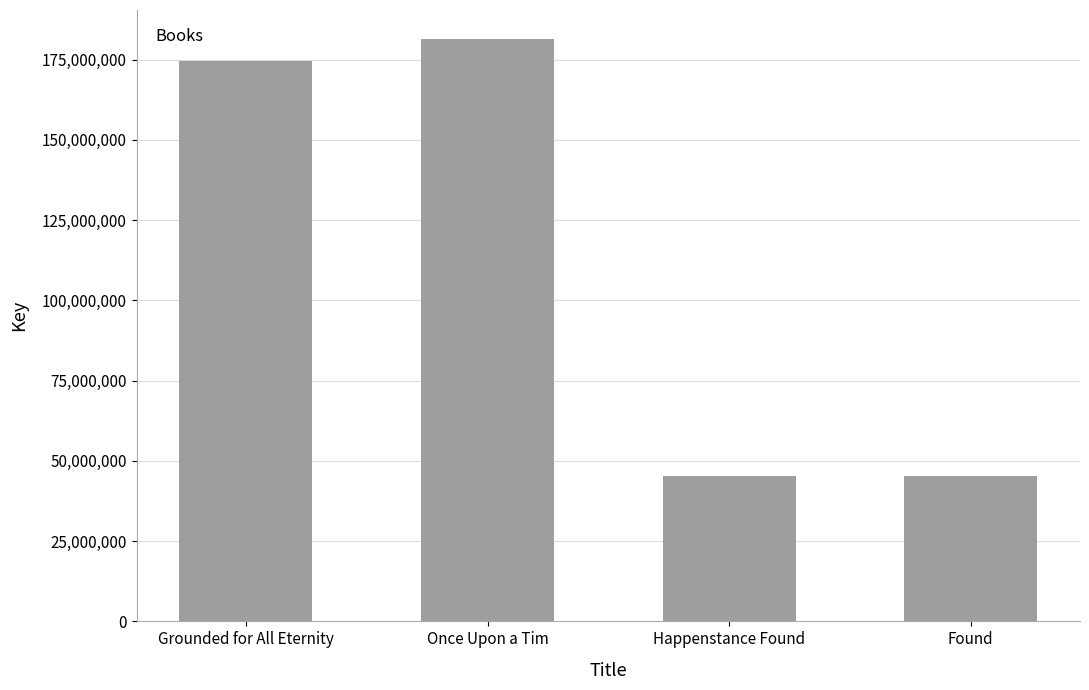

The value at Happenstance Found is 20801663. True or false?

False